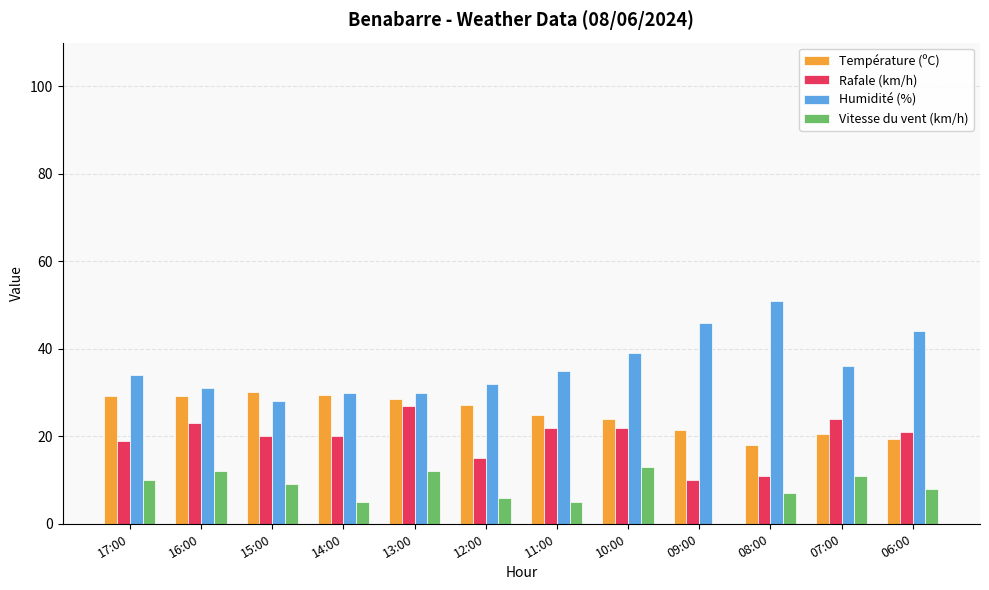

Which series has the largest total across all categories?

Humidité (%)